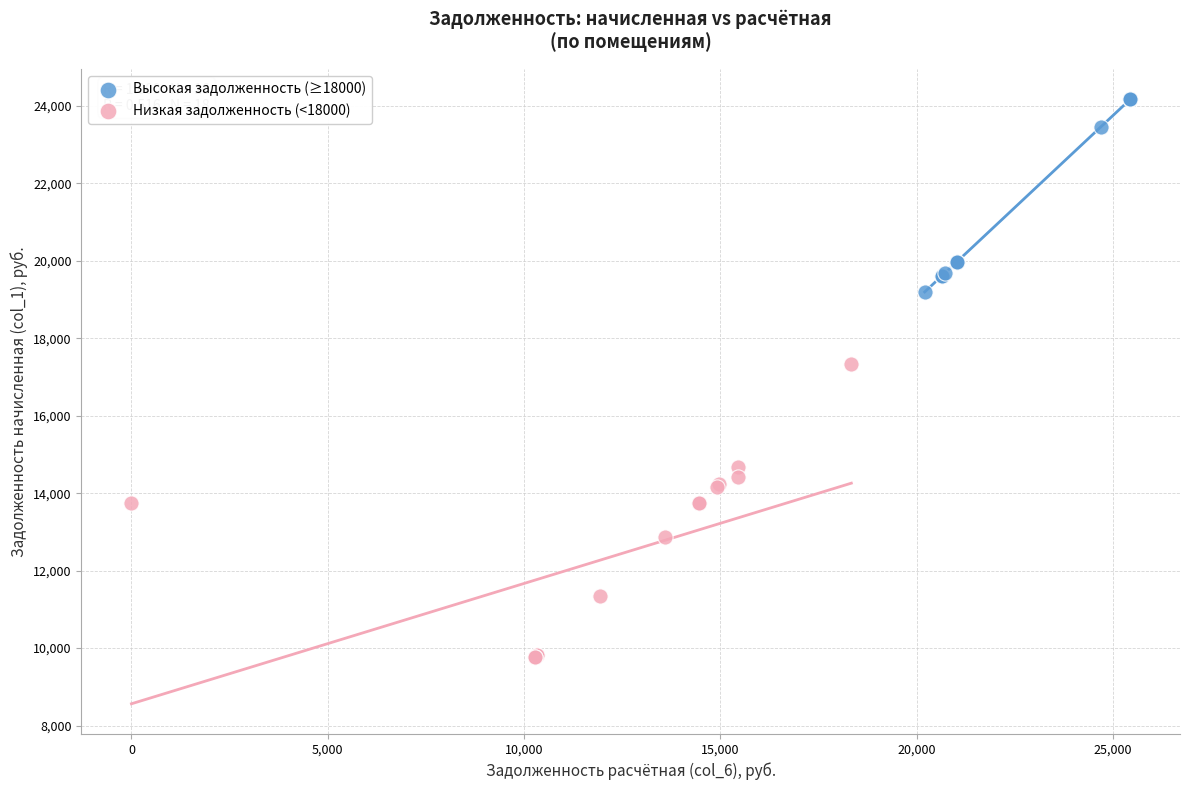

Which series reaches the minimum Y coordinate?

Низкая задолженность (<18000)